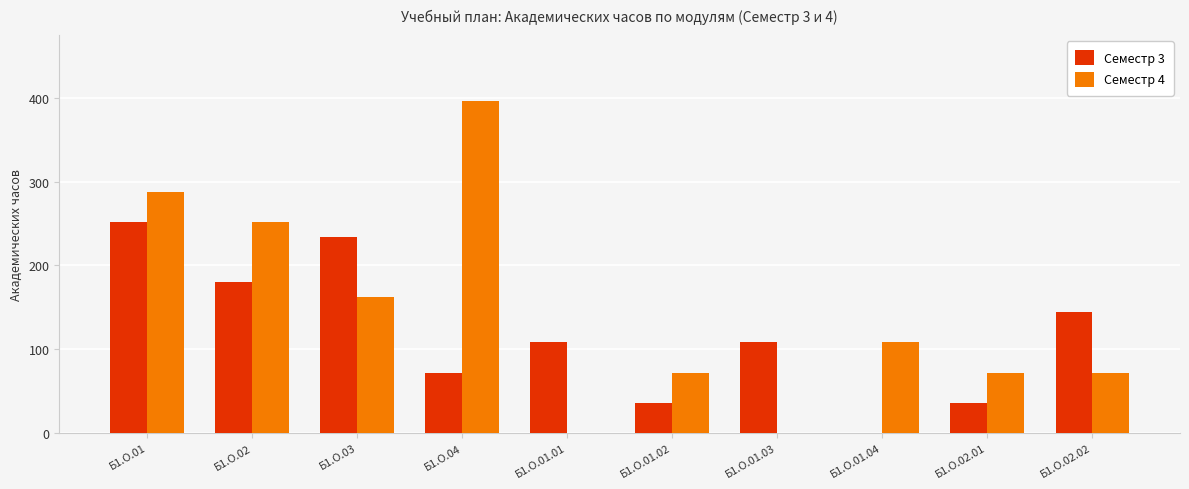

Reading right to left, transcribe all the data shown in this chart.

Семестр 3: 144	36	0	108	36	108	72	234	180	252
Семестр 4: 72	72	108	0	72	0	396	162	252	288